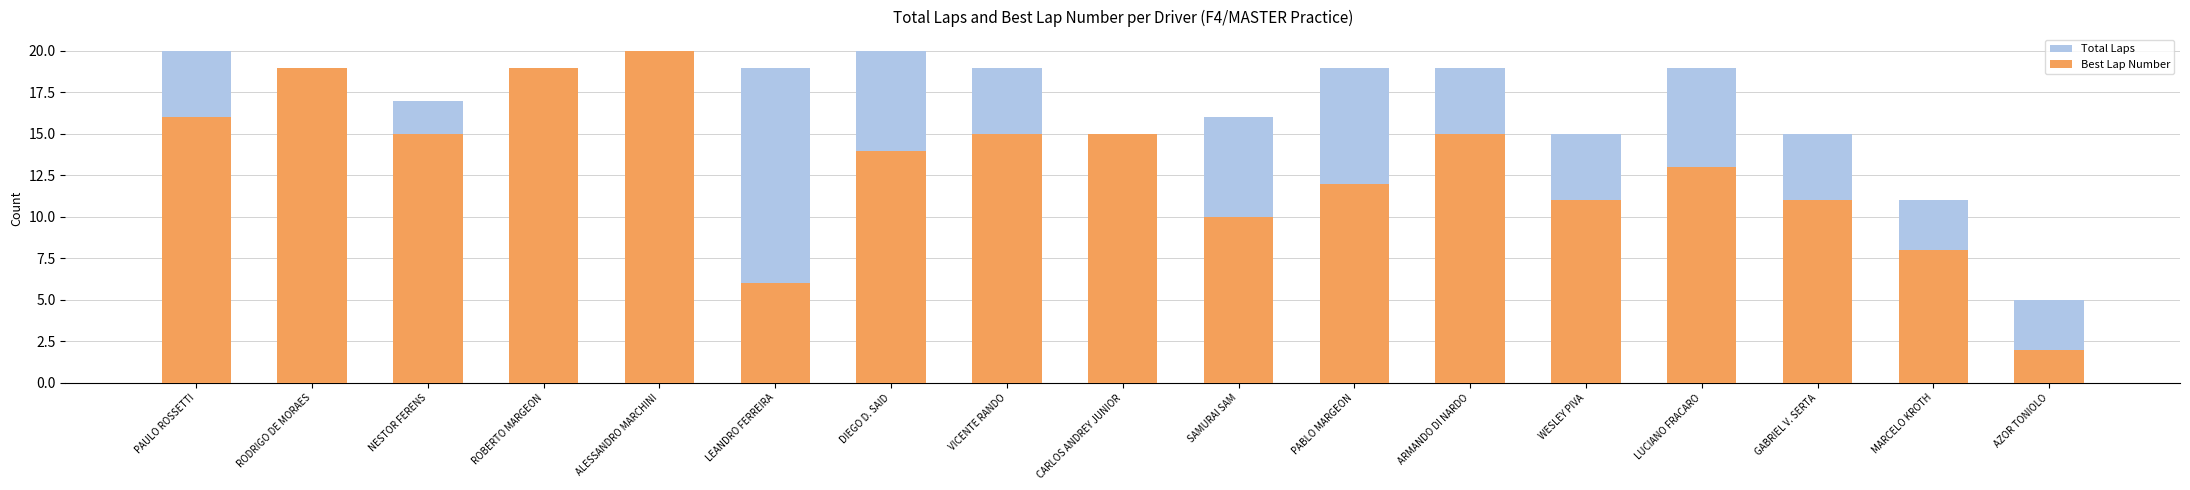

How many data points in Best Lap Number are less than 14?

8